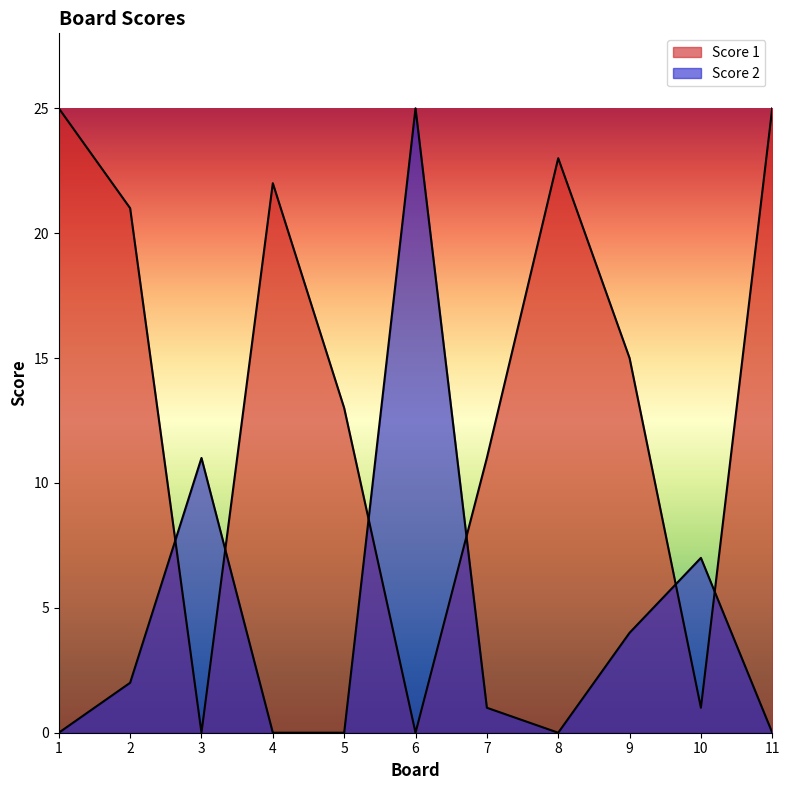

Which series ends up on top after the final intersection of Score 1 and Score 2?

Score 1